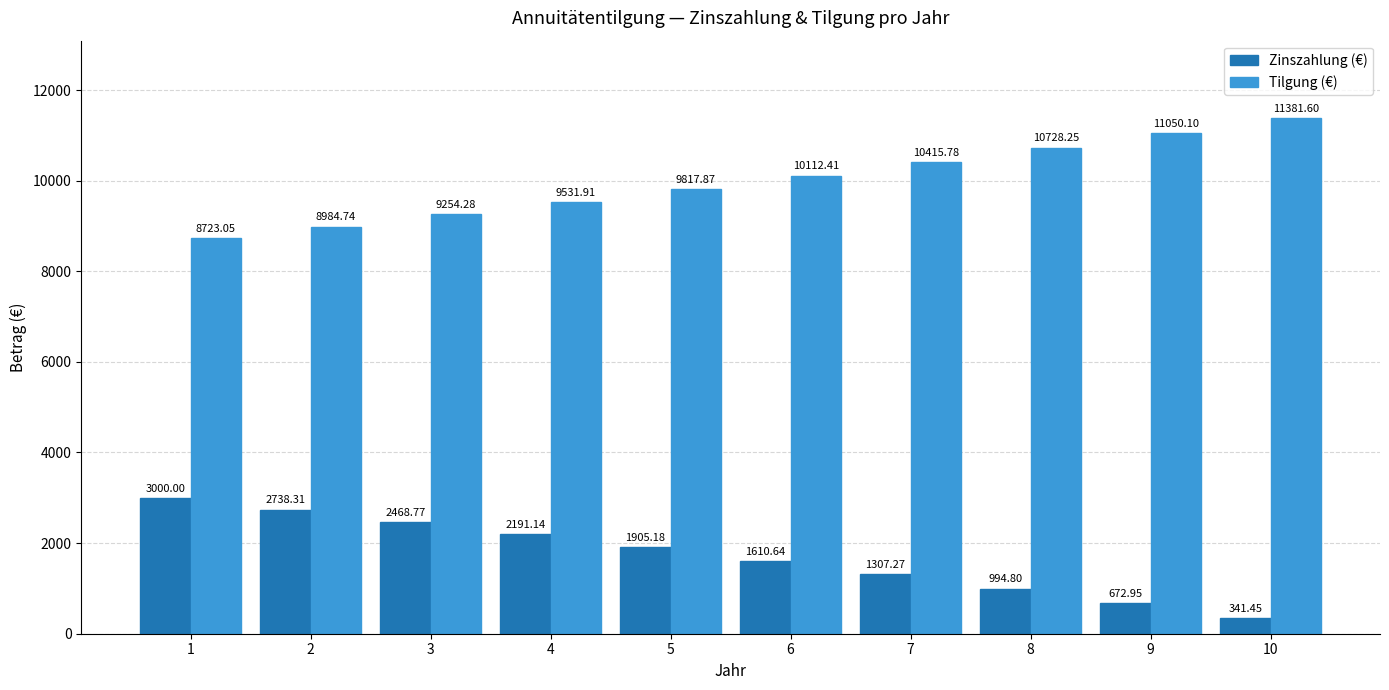

What is the difference between the maximum and minimum values in the Zinszahlung (€) series?

2658.6